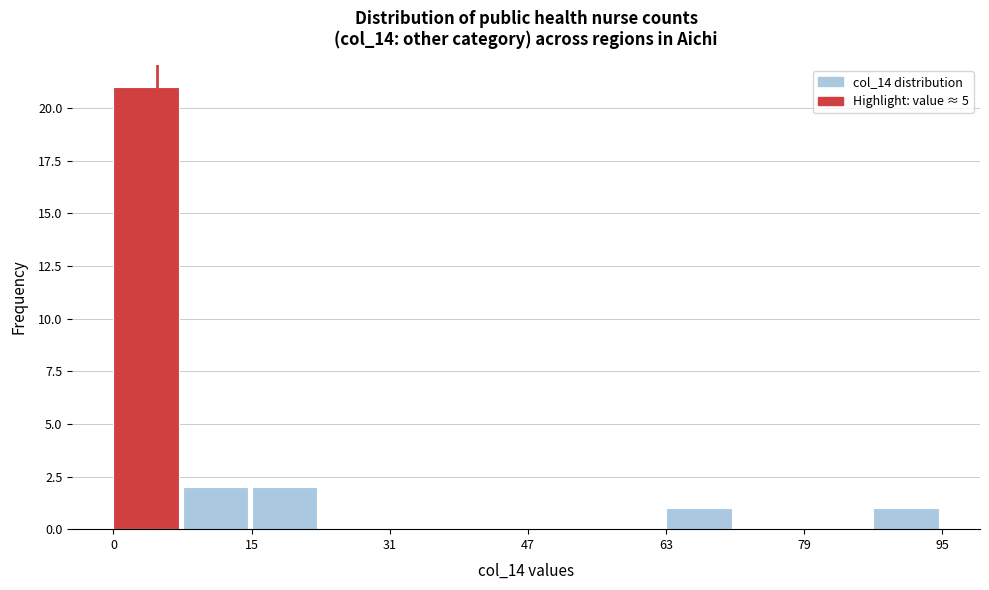

Around what value on the x-axis is the tallest bar? Give the approximate position of its centre, as read against the axis.

4